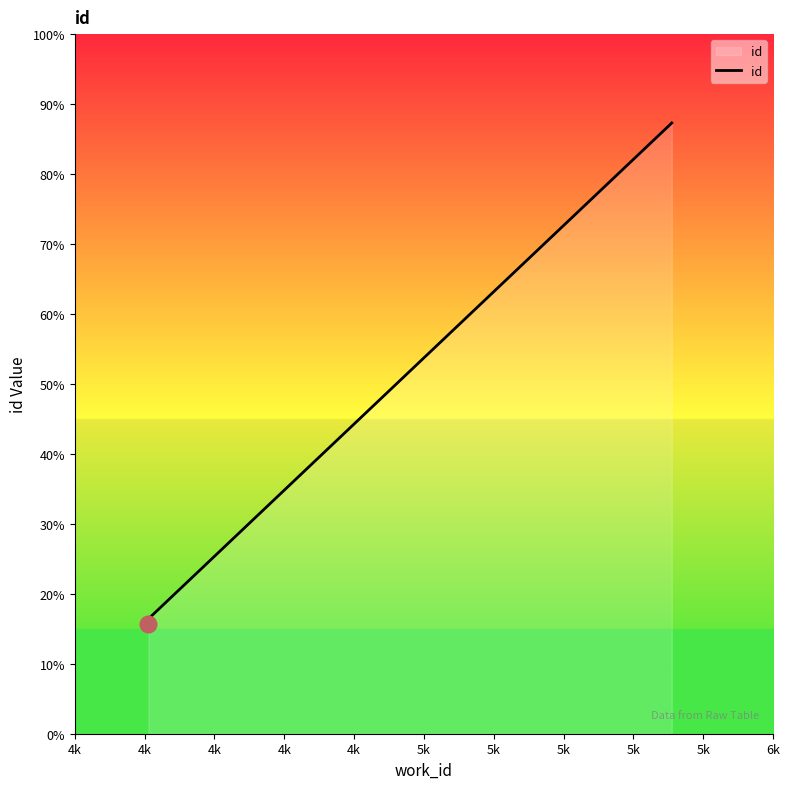

Count the number of categories in the chart.

6